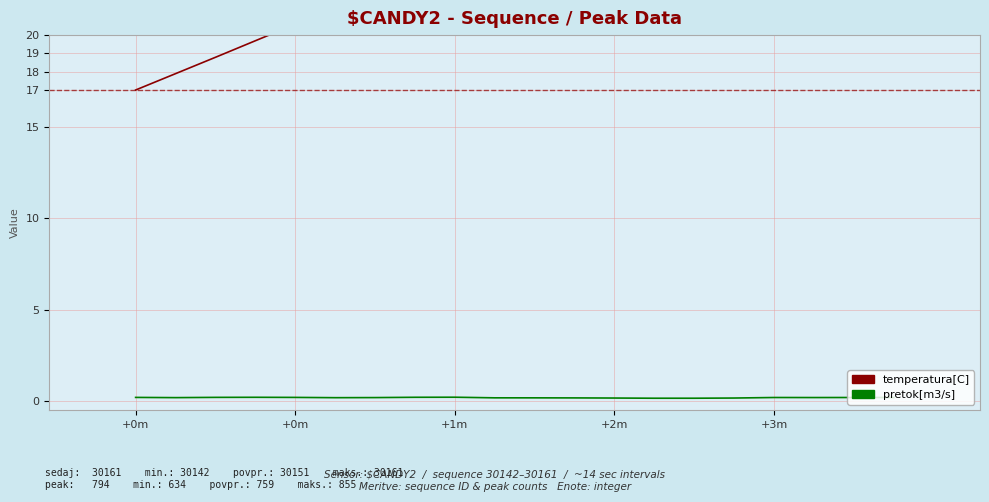

What is the average value of the temperatura[C] series?

25.6